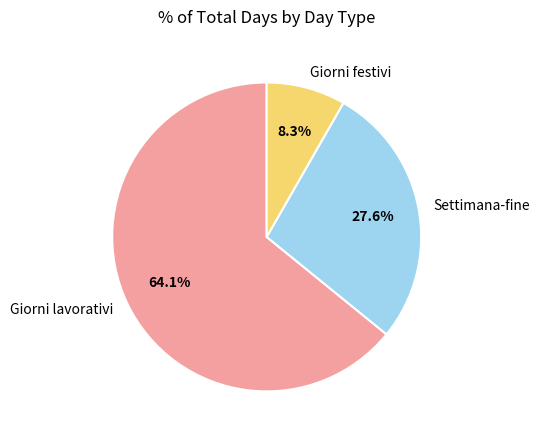

How many segments does this pie chart have?

3